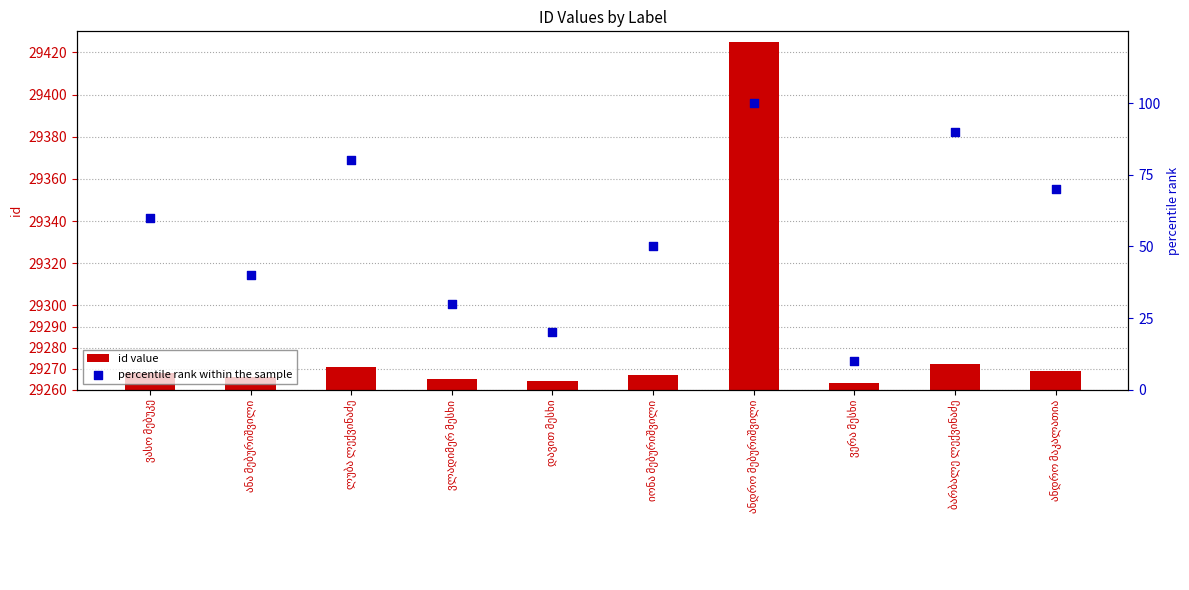

Which series reaches the maximum Y coordinate?

id value